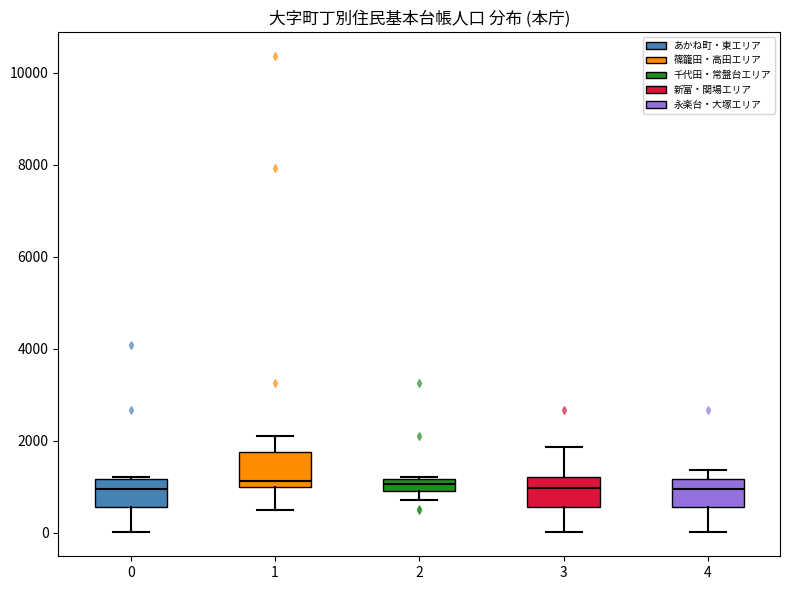

Where is the upper edge of the box at x = 2 on the y-axis? The values are not printed on the chart, so give them approximately, as read against the axis.

1200